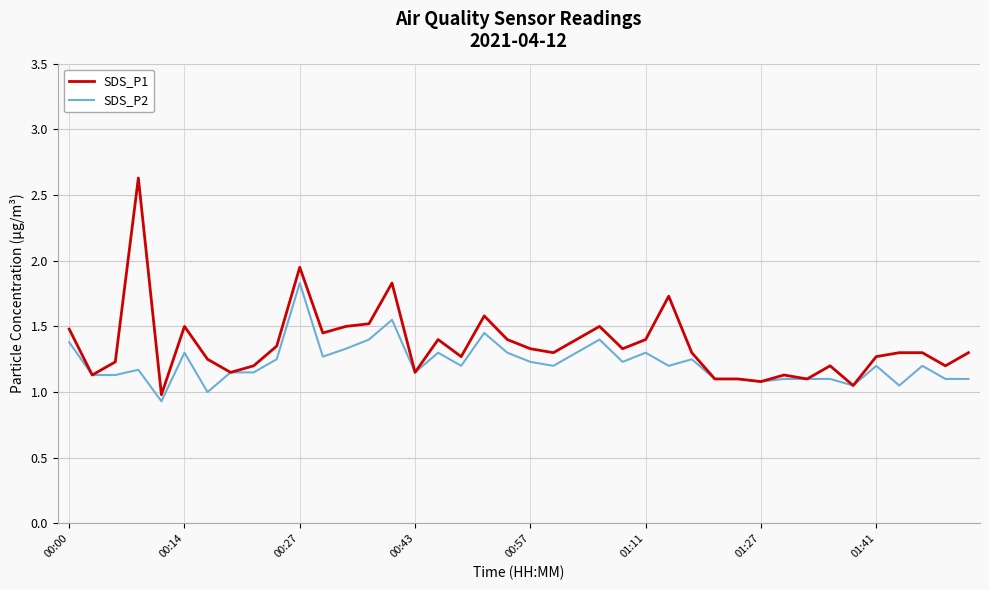

List the series in order of their peak value, lowest first.

SDS_P2, SDS_P1